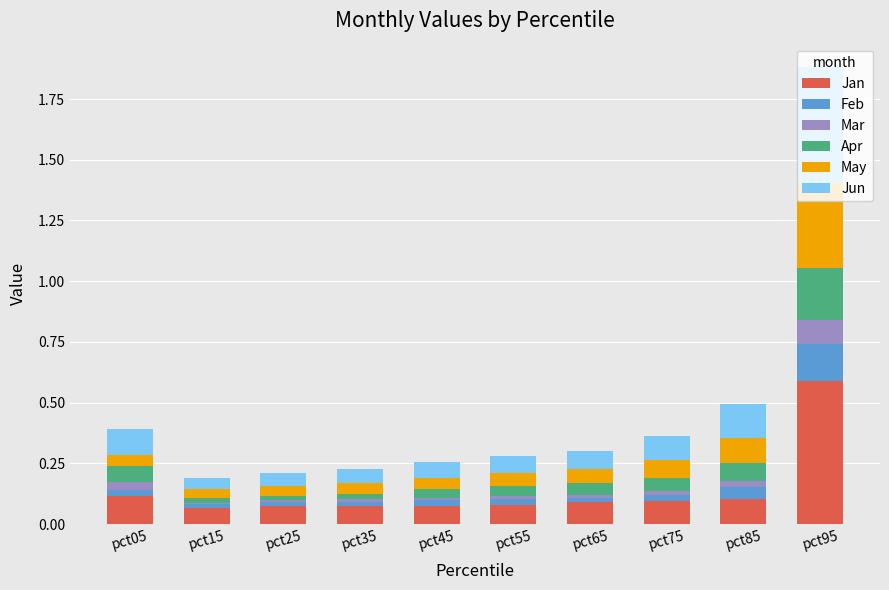

What is the highest value of the Jan series?

0.6